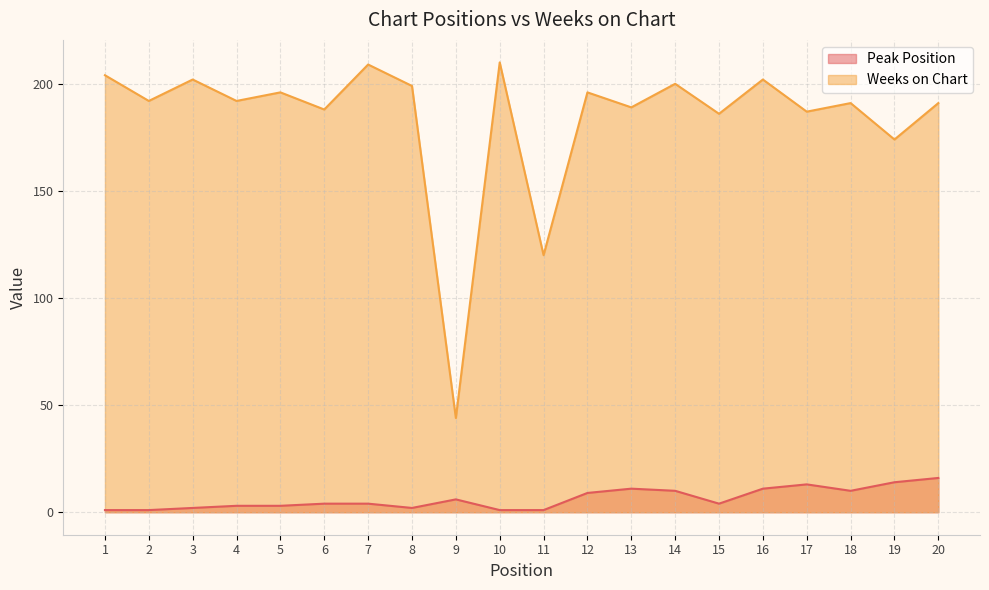

At which category does Weeks on Chart reach its first local valley?

2